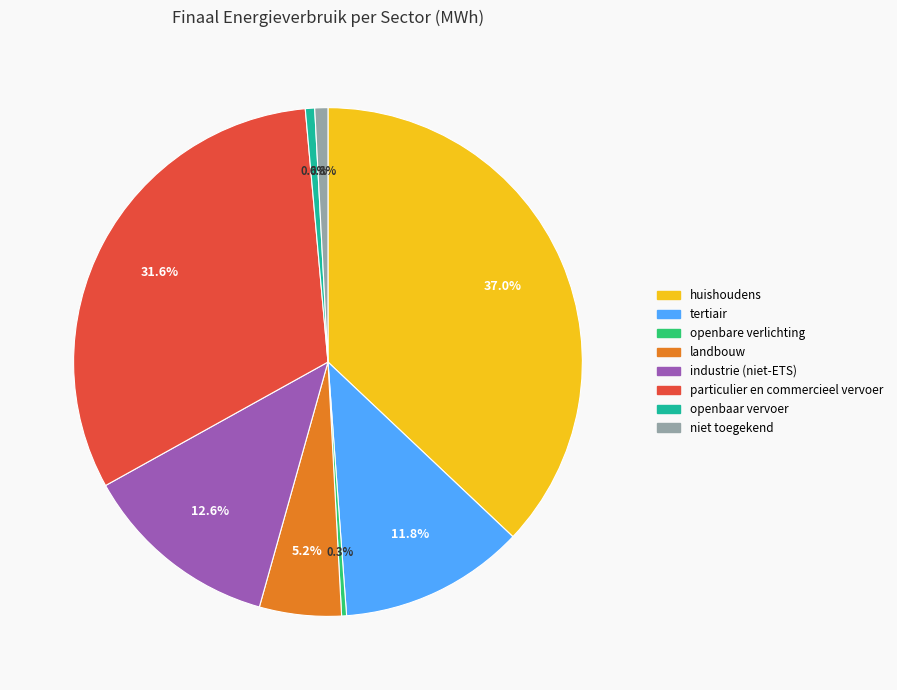

Is it true that tertiair is 24% of the pie?

False